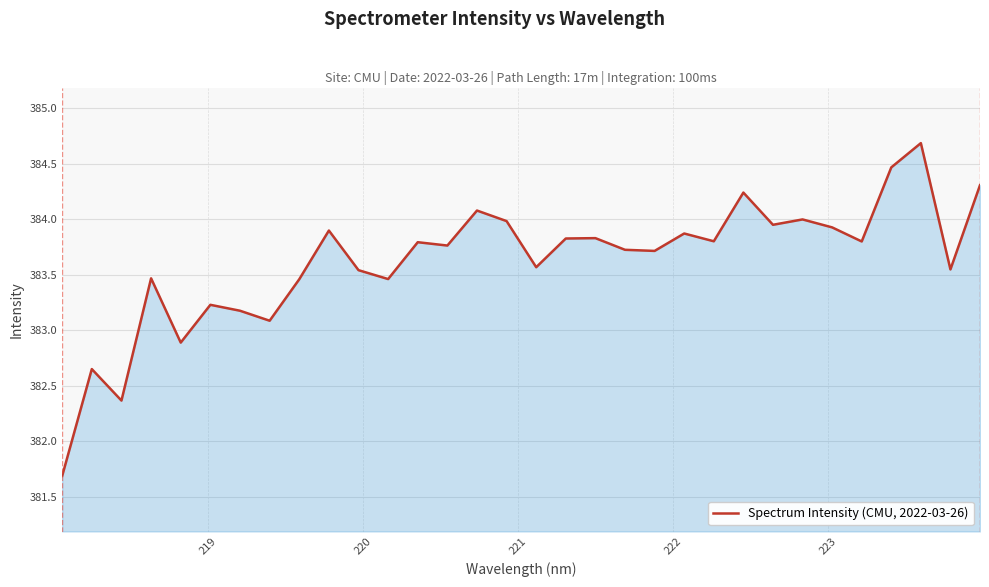

What is the minimum value shown in the chart?

381.7